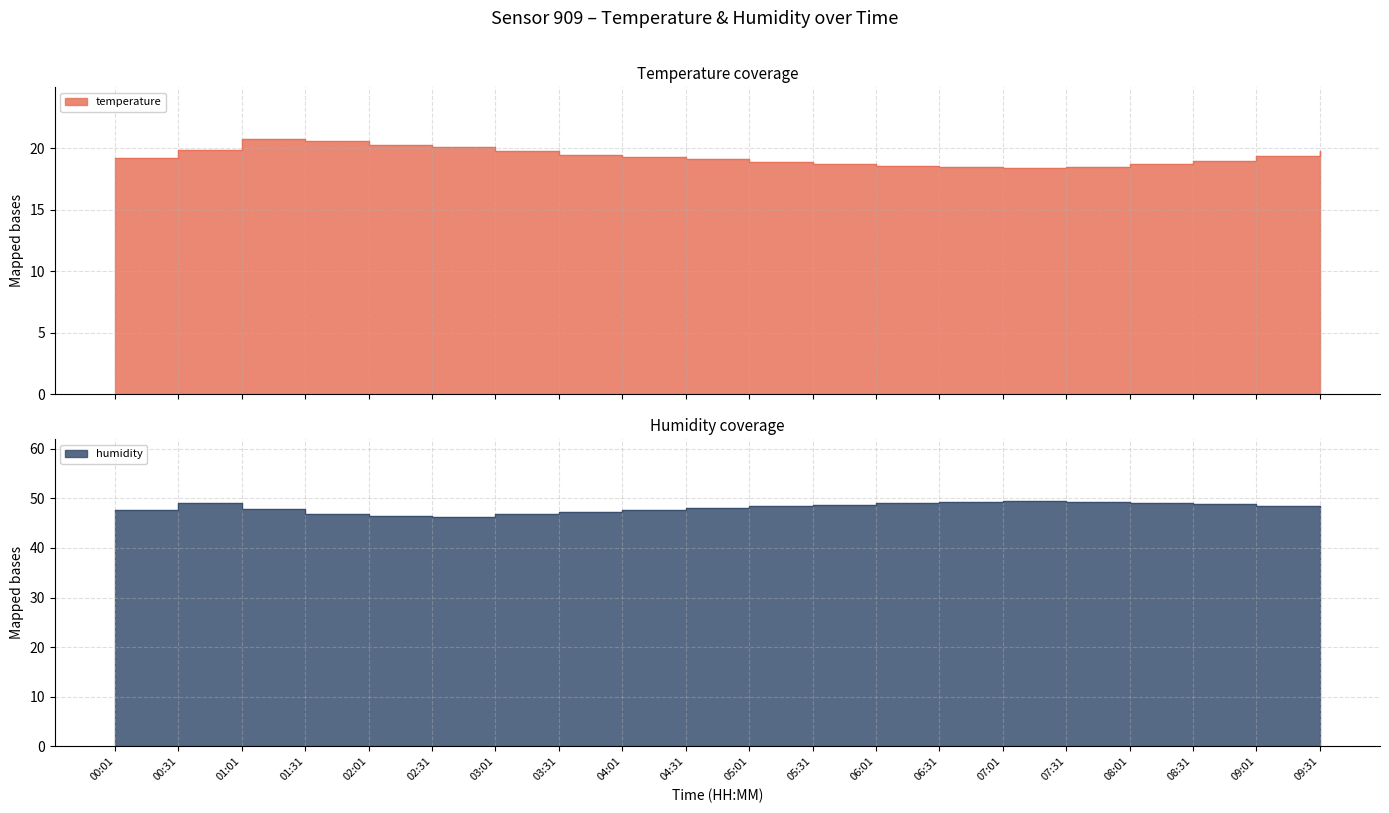

How many categories are shown in the chart?

20